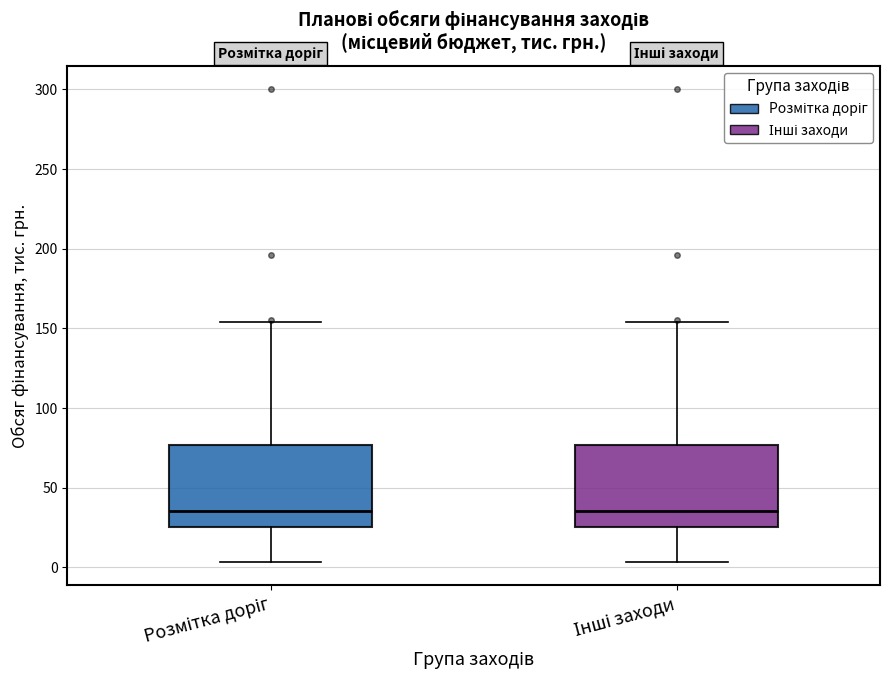

Reading left to right, transcribe this box plot: for each box, give where its median line is, the range the box spans, and where its two whiskers end, as read against the y-axis. The values are not printed on the chart, so give them approximately, as read against the axis.

Розмітка доріг: median 35, box 25 to 75, whiskers 5 to 155
Інші заходи: median 35, box 25 to 75, whiskers 5 to 155